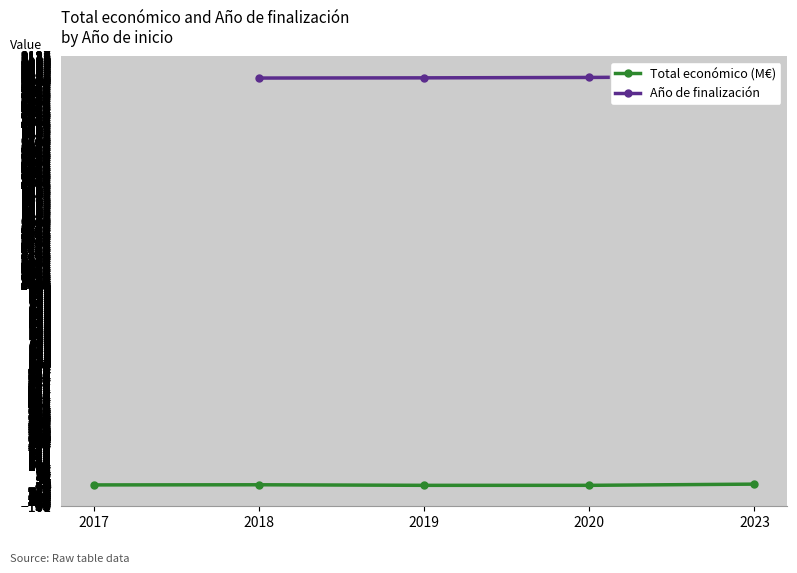

At which category is the sum across all series the highest?

2023